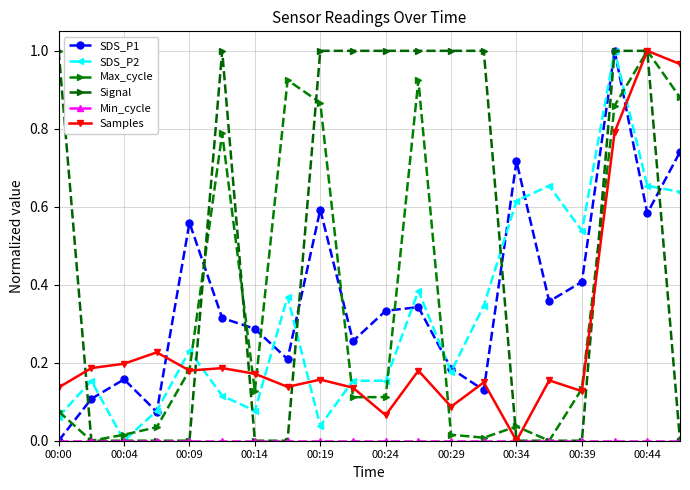

Count the number of categories in the chart.

20